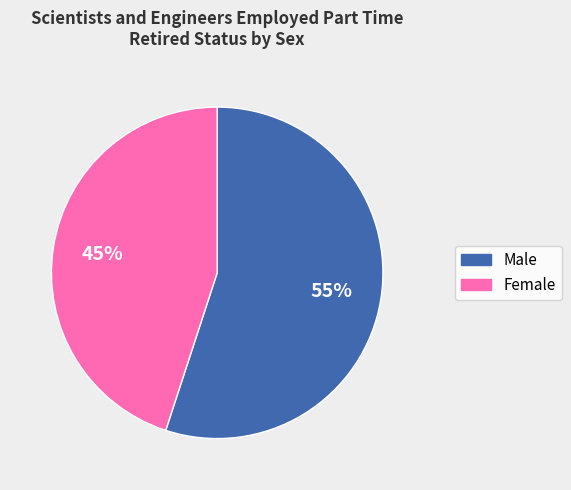

Count the number of slices in the pie.

2